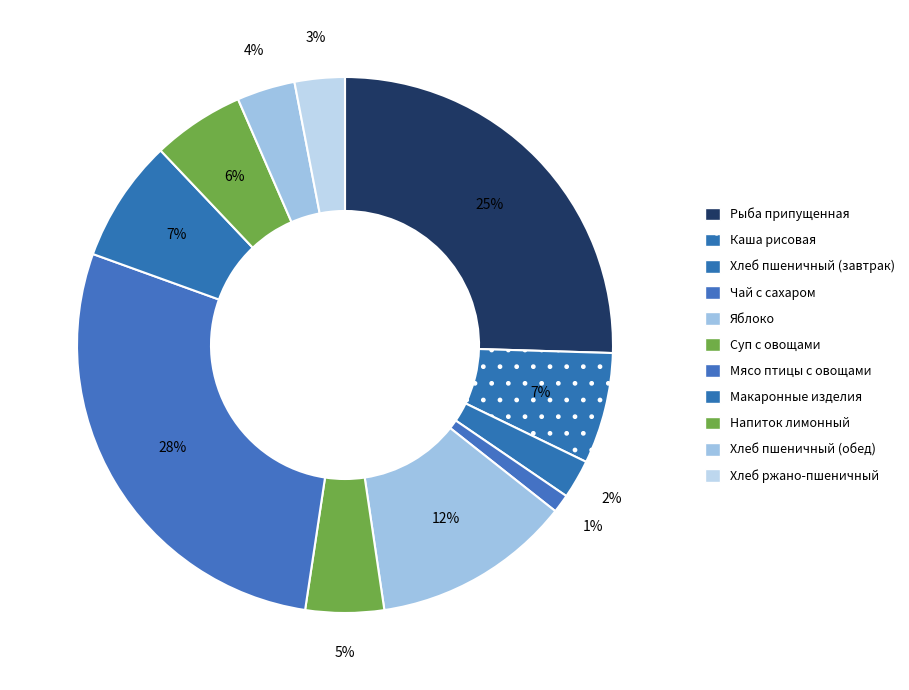

Is there any slice that represents more than half of the pie?

No